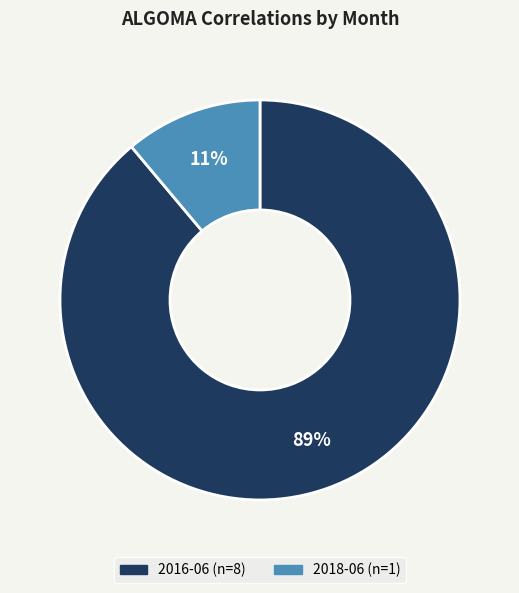

To the nearest percent, what is the combined percentage of 2018-06 and 2016-06?

100%